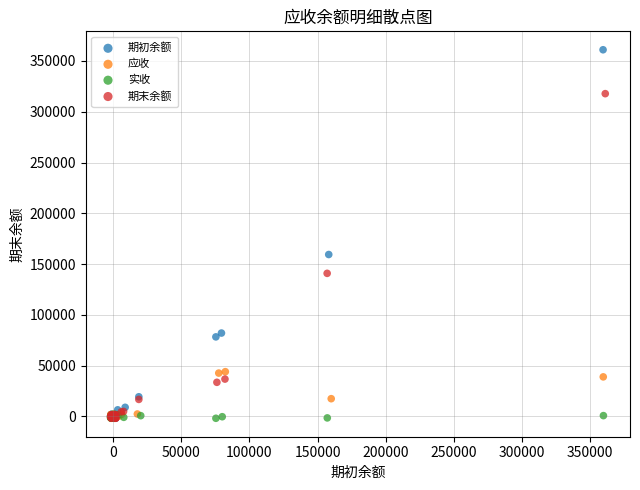

Which series contains the highest Y value?

期初余额